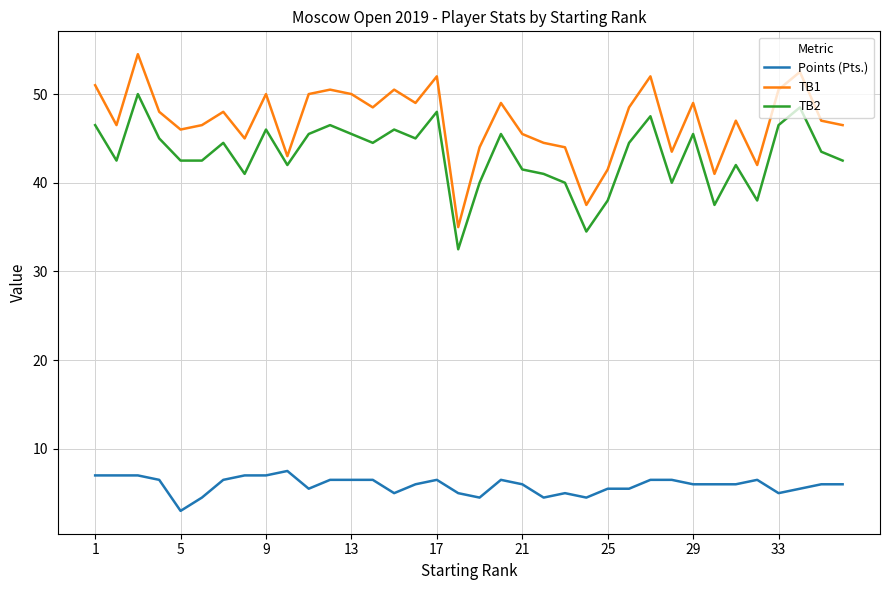

What is the difference between the maximum and minimum values in the Points (Pts.) series?

4.5